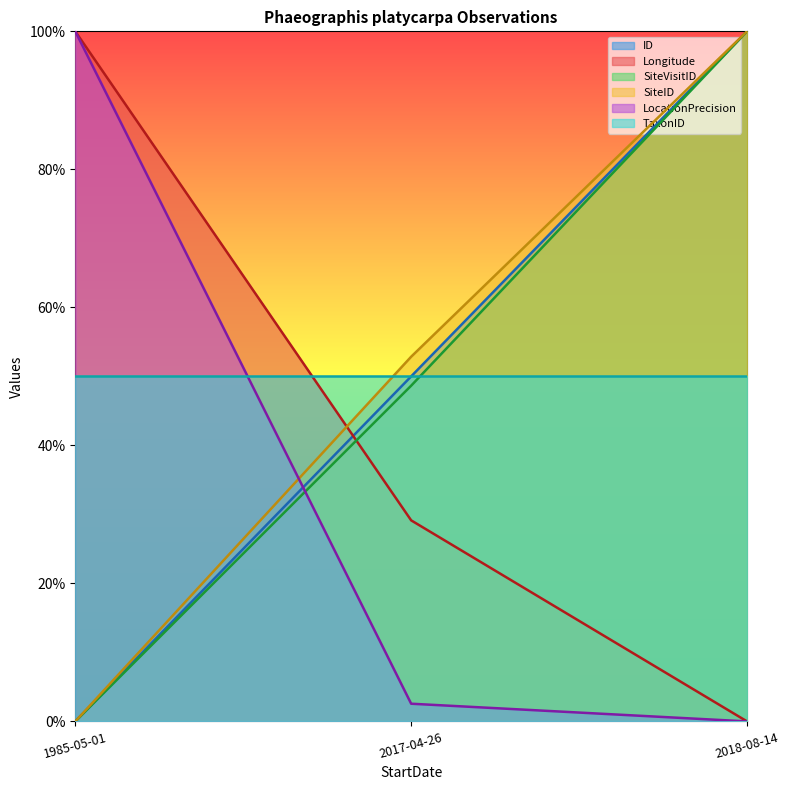

How many values in the SiteID series exceed 0?

2